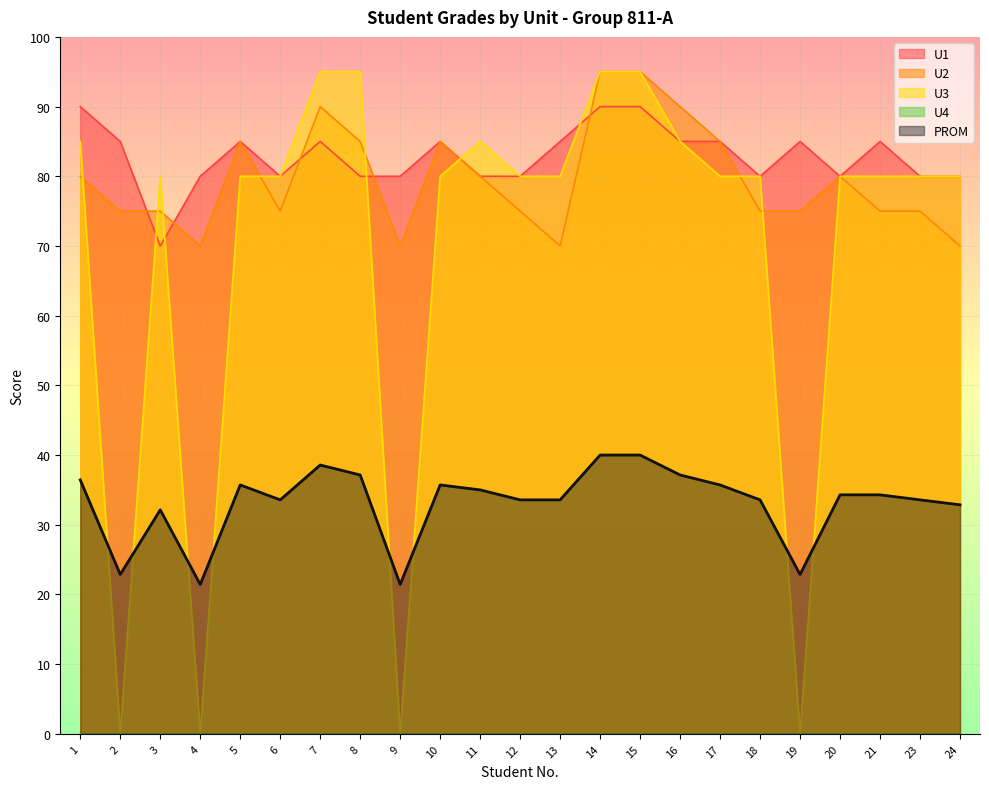

Reading left to right, what are all the values shown in this chart?

PROM: 1=36.4	2=22.9	3=32.1	4=21.4	5=35.7	6=33.6	7=38.6	8=37.1	9=21.4	10=35.7	11=35.0	12=33.6	13=33.6	14=40.0	15=40.0	16=37.1	17=35.7	18=33.6	19=22.9	20=34.3	21=34.3	23=33.6	24=32.9
U1: 1=90.0	2=85.0	3=70.0	4=80.0	5=85.0	6=80.0	7=85.0	8=80.0	9=80.0	10=85.0	11=80.0	12=80.0	13=85.0	14=90.0	15=90.0	16=85.0	17=85.0	18=80.0	19=85.0	20=80.0	21=85.0	23=80.0	24=80.0
U2: 1=80.0	2=75.0	3=75.0	4=70.0	5=85.0	6=75.0	7=90.0	8=85.0	9=70.0	10=85.0	11=80.0	12=75.0	13=70.0	14=95.0	15=95.0	16=90.0	17=85.0	18=75.0	19=75.0	20=80.0	21=75.0	23=75.0	24=70.0
U3: 1=85.0	2=0.0	3=80.0	4=0.0	5=80.0	6=80.0	7=95.0	8=95.0	9=0.0	10=80.0	11=85.0	12=80.0	13=80.0	14=95.0	15=95.0	16=85.0	17=80.0	18=80.0	19=0.0	20=80.0	21=80.0	23=80.0	24=80.0